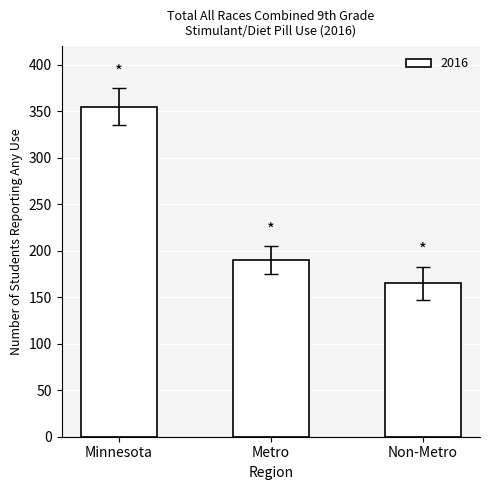

Approximately how many times larger is the value at Non-Metro compared to Minnesota?

0.5